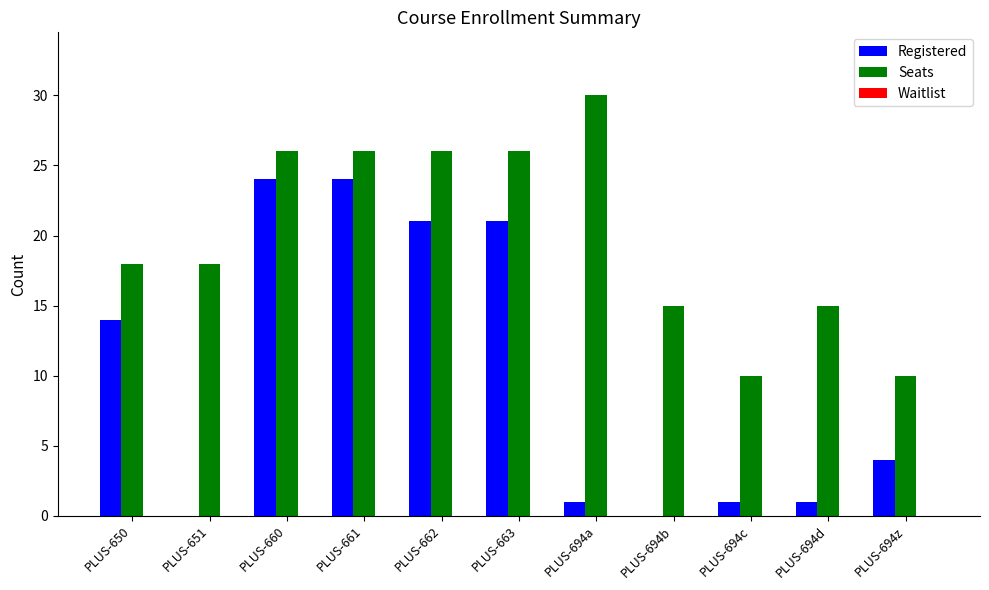

How many series are shown in this chart?

2